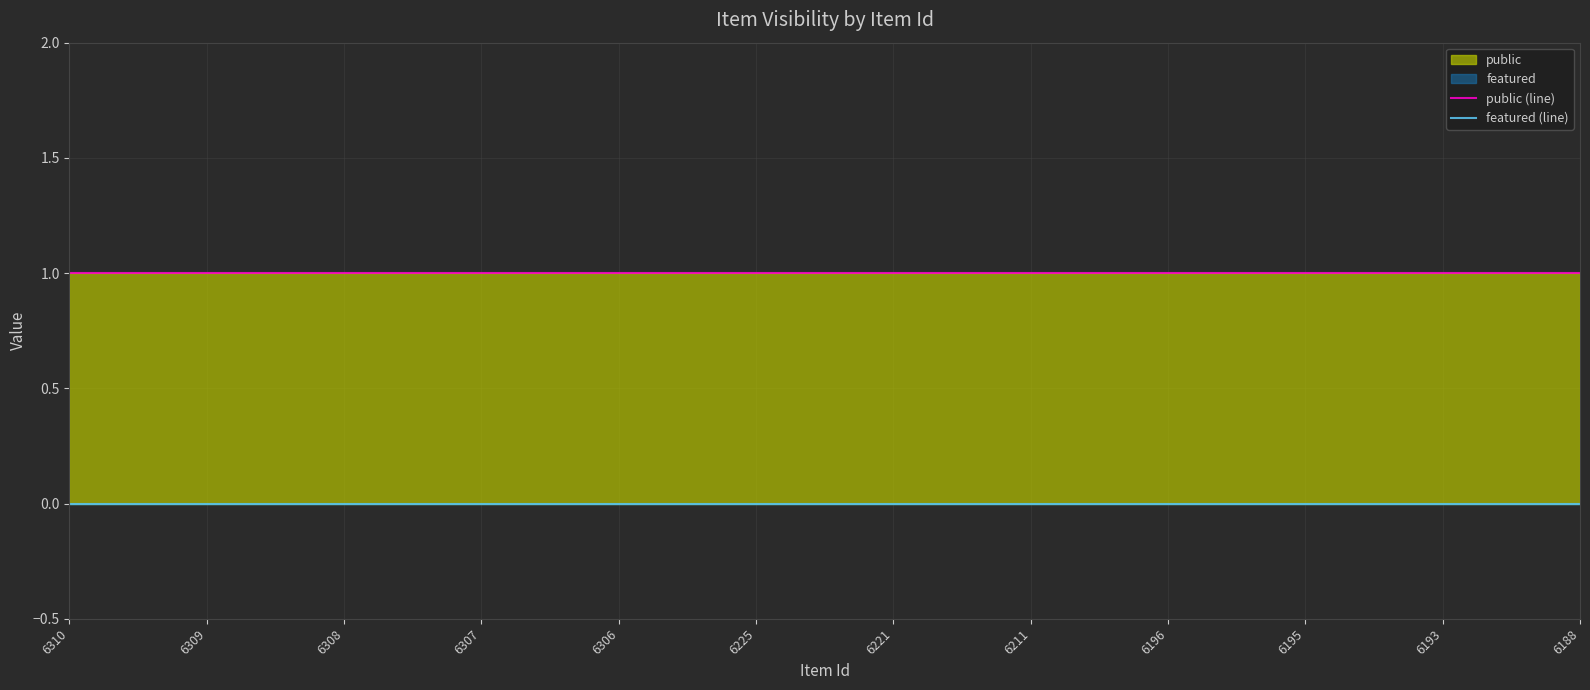

Rank the categories by featured (line) value from lowest to highest.

6310, 6309, 6308, 6307, 6306, 6225, 6221, 6211, 6196, 6195, 6193, 6188